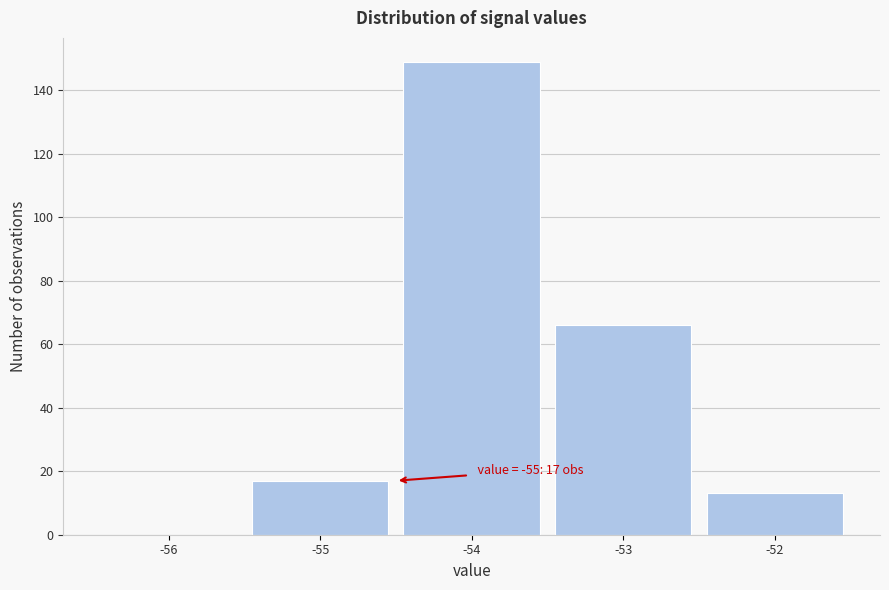

Reading right to left, what are all the values shown in this chart?

-52=13	-53=66	-54=149	-55=17	-56=0